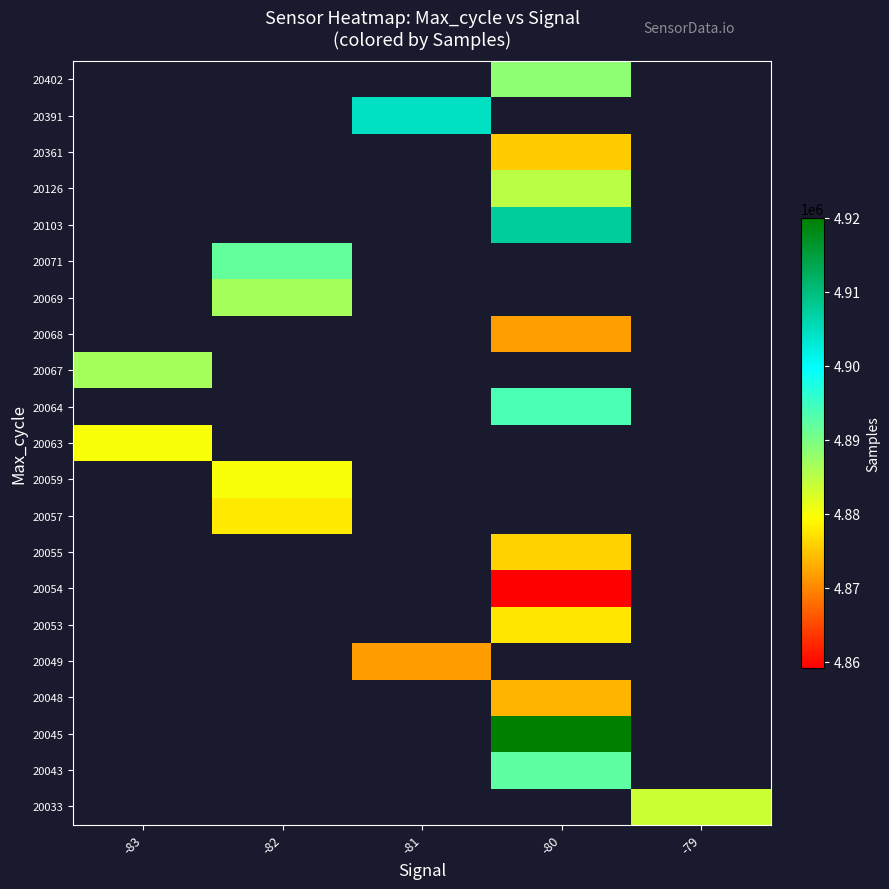

How many series are shown in this chart?

21